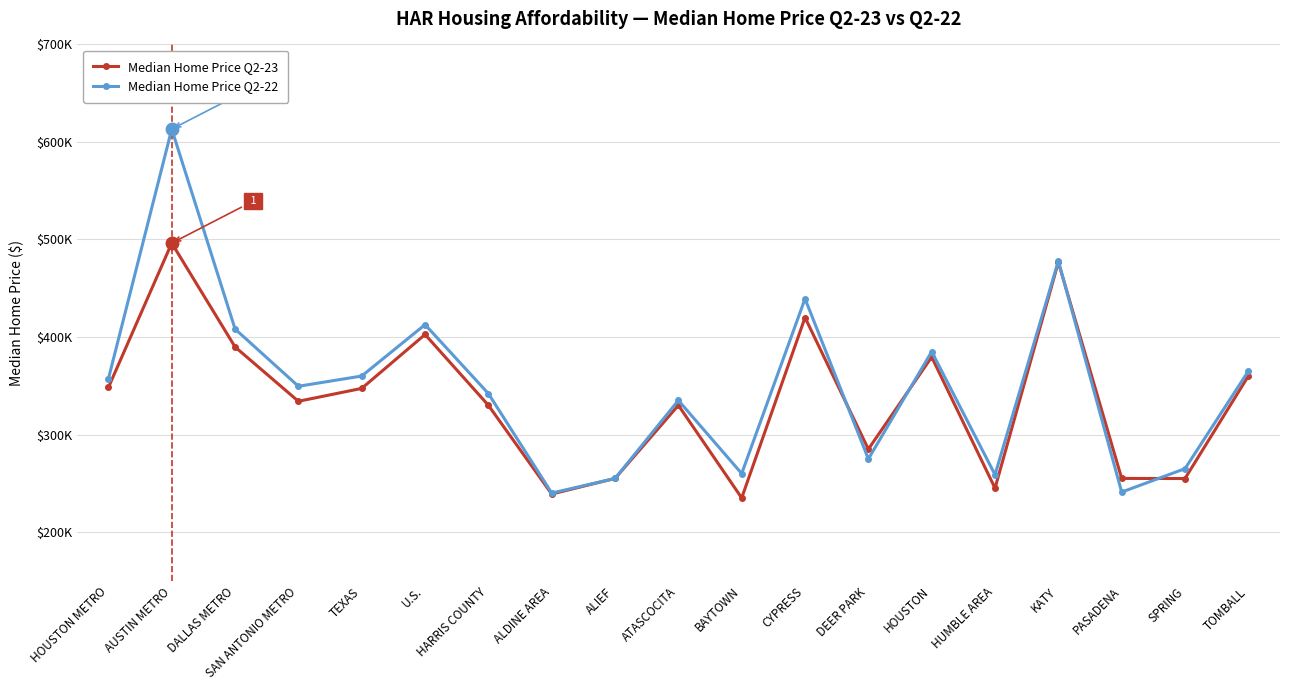

How many intersections are there between Median Home Price Q2-22 and Median Home Price Q2-23?

4